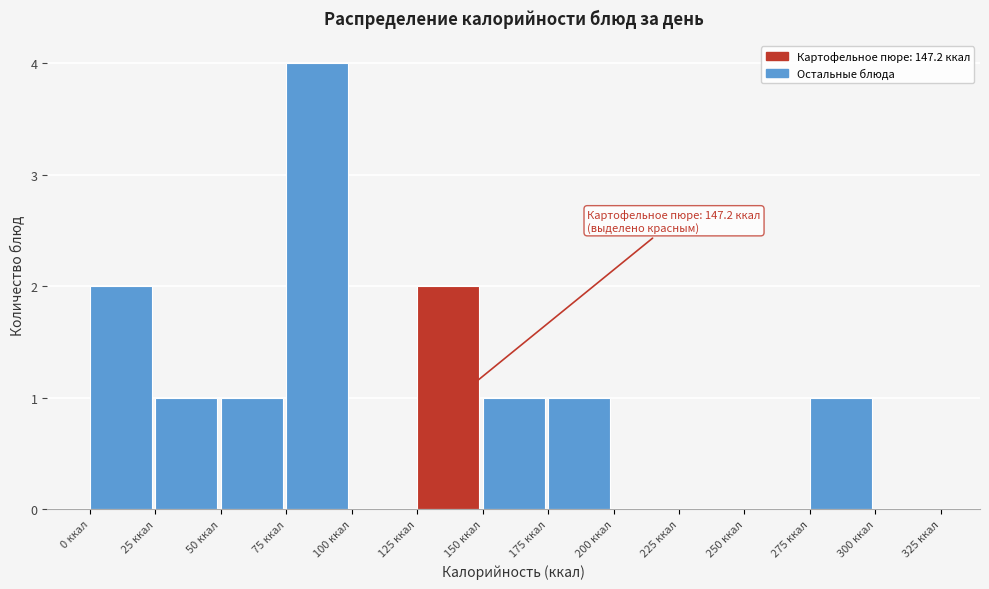

Which range on the x-axis has the tallest bar?

75 to 100